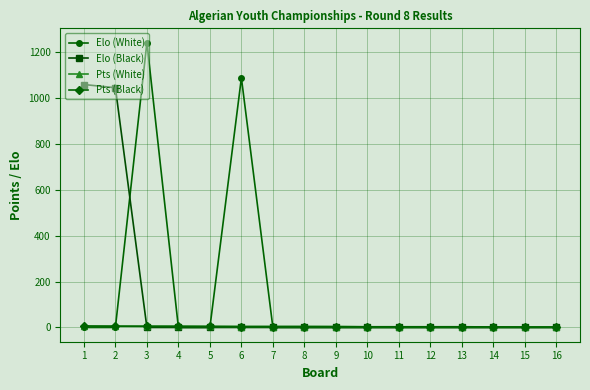

At which category is the sum across all series the highest?

3